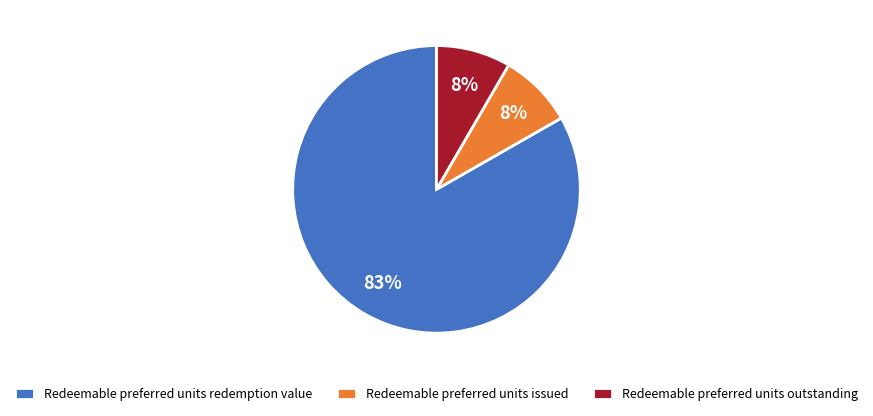

Do Redeemable preferred units issued and Redeemable preferred units outstanding together represent more than half of the pie?

No